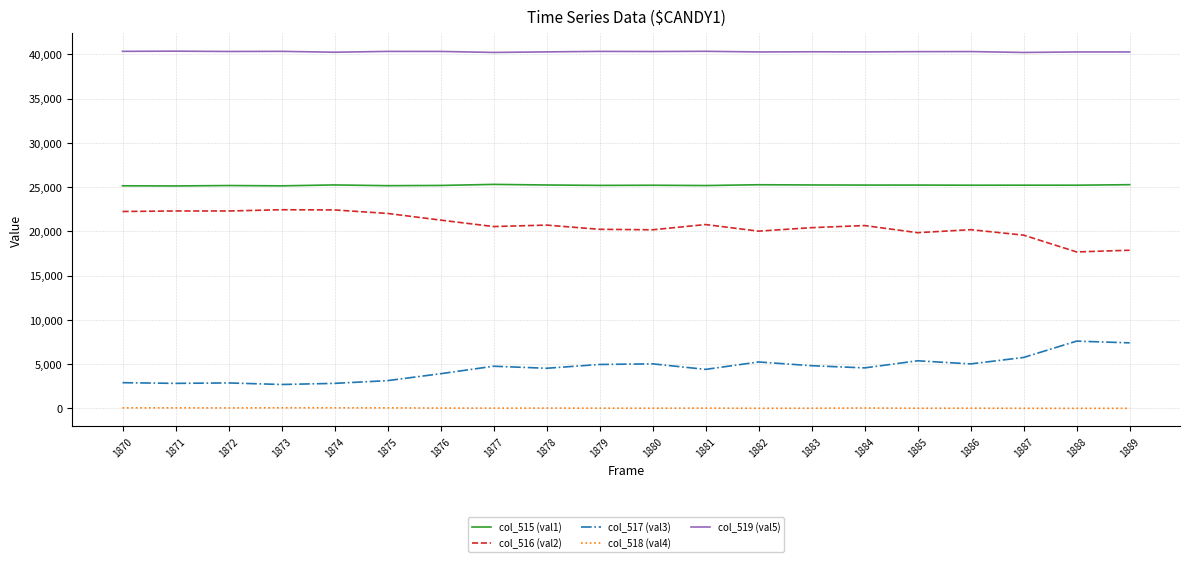

Which series has the largest total across all categories?

col_519 (val5)